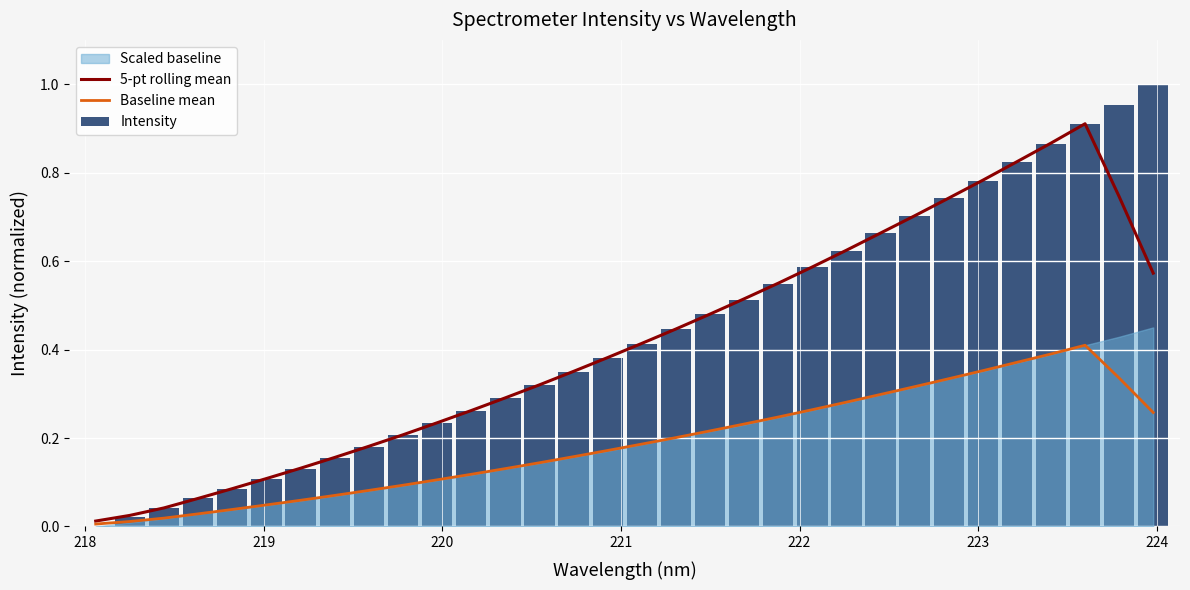

Reading left to right, extract all data points from this chart.

5-pt rolling mean: 0.0	0.0	0.0	0.1	0.1	0.1	0.1	0.2	0.2	0.2	0.2	0.3	0.3	0.3	0.4	0.4	0.4	0.4	0.5	0.5	0.6	0.6	0.6	0.7	0.7	0.7	0.8	0.8	0.9	0.9	0.7	0.6
Baseline mean: 0.0	0.0	0.0	0.0	0.0	0.0	0.1	0.1	0.1	0.1	0.1	0.1	0.1	0.1	0.2	0.2	0.2	0.2	0.2	0.2	0.2	0.3	0.3	0.3	0.3	0.3	0.4	0.4	0.4	0.4	0.3	0.3
Intensity: 0.0	0.0	0.0	0.1	0.1	0.1	0.1	0.2	0.2	0.2	0.2	0.3	0.3	0.3	0.3	0.4	0.4	0.4	0.5	0.5	0.5	0.6	0.6	0.7	0.7	0.7	0.8	0.8	0.9	0.9	1.0	1.0